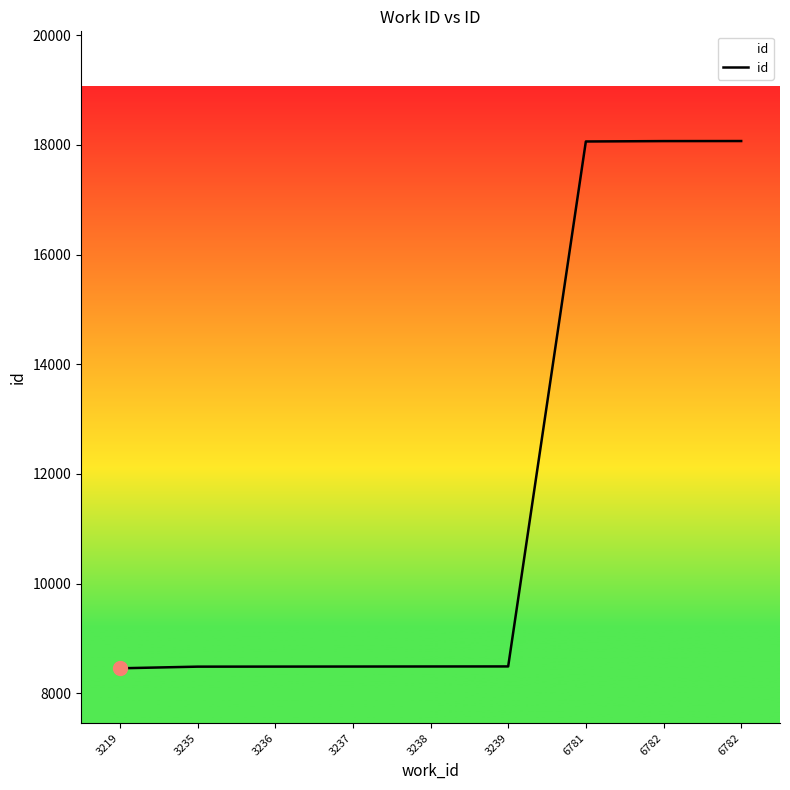

What is the sum of all values?

105100